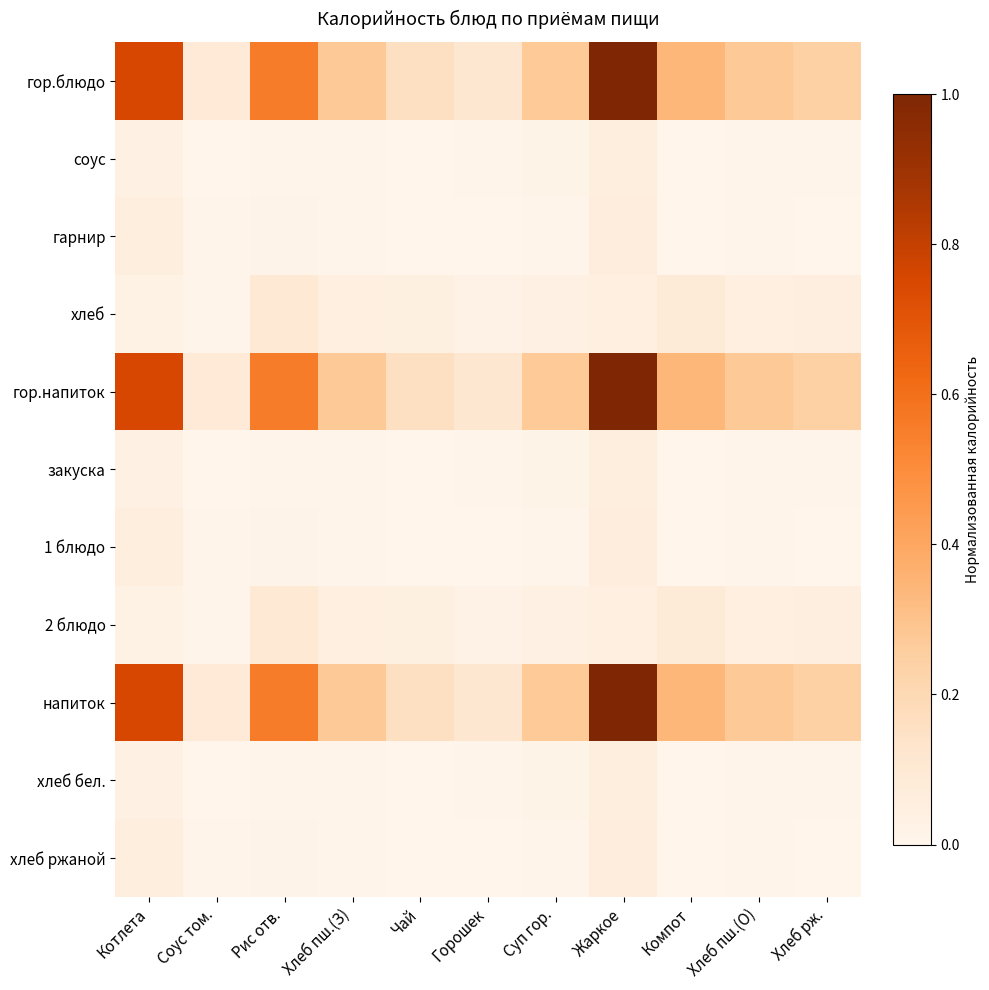

Count the number of data series in this chart.

11